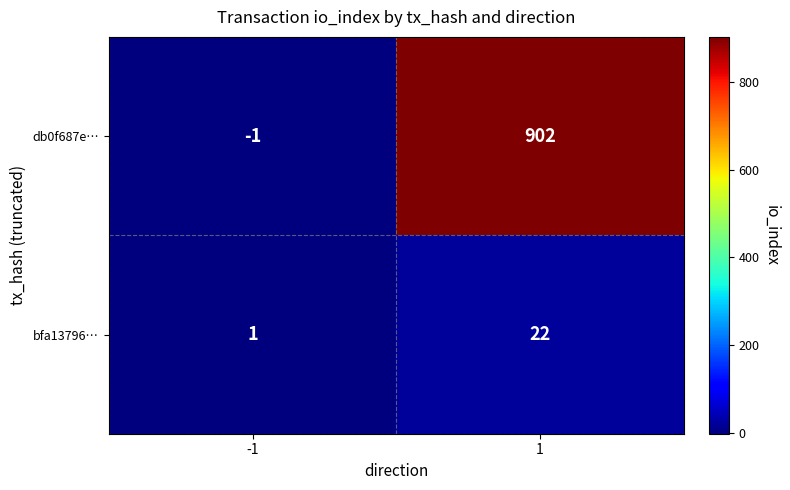

True or false: bfa13796… has a value of 5 at 1.

False